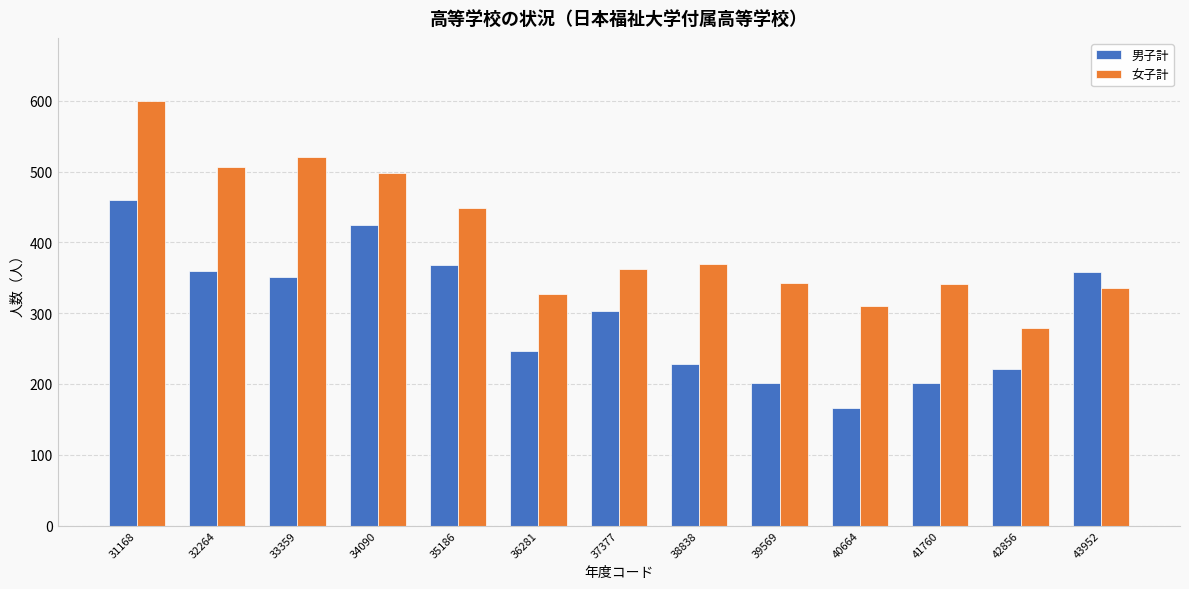

What is the minimum value for 女子計?

279